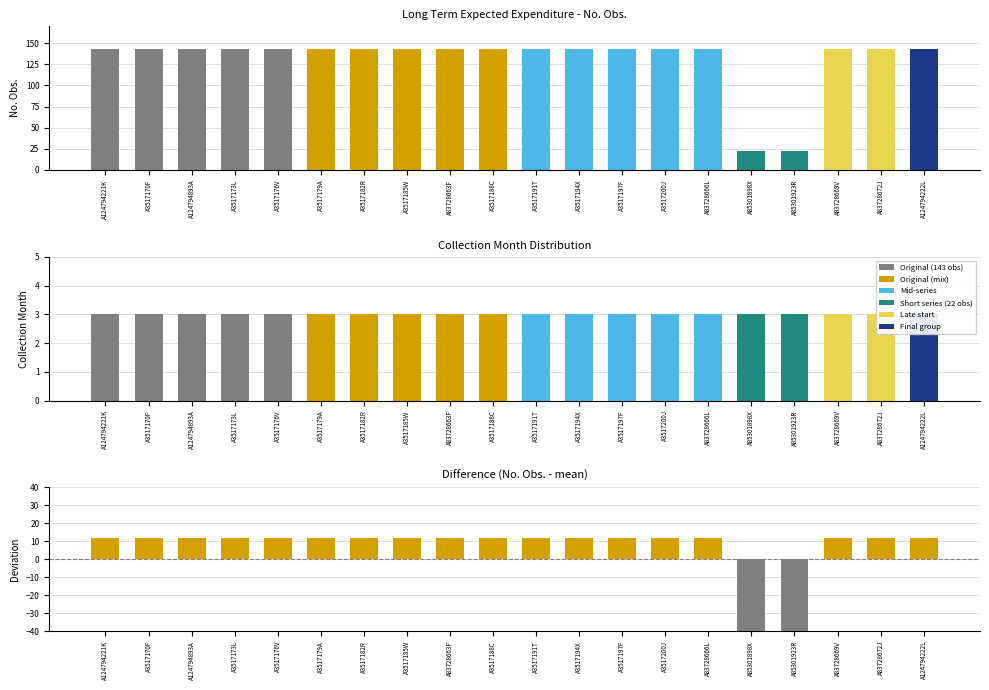

What is the total value across all series at A124794893A?

158.1